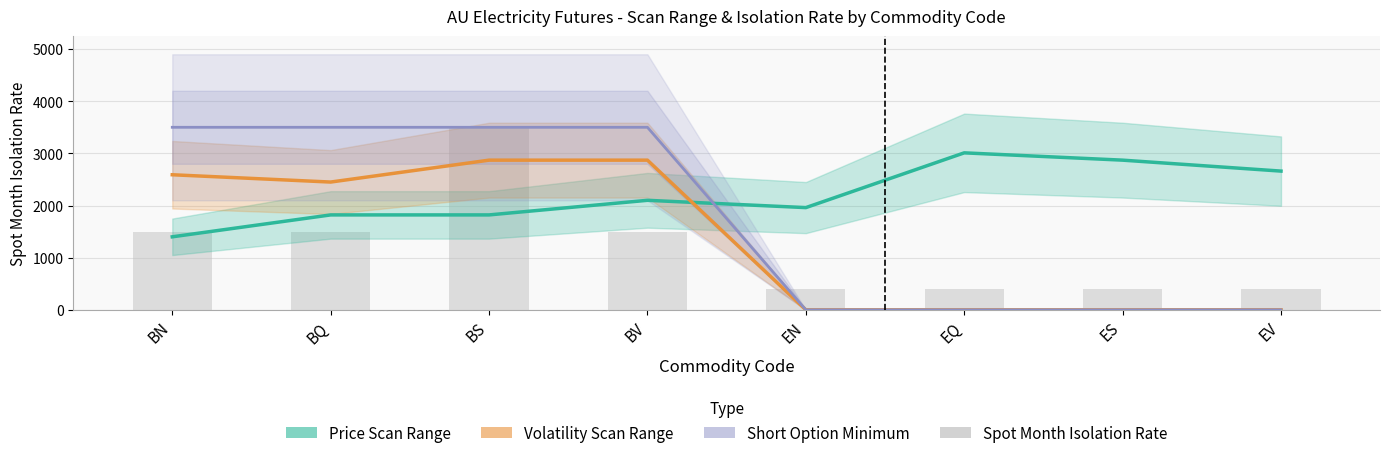

Which category has the lowest value in the Spot Month Isolation Rate series?

EN